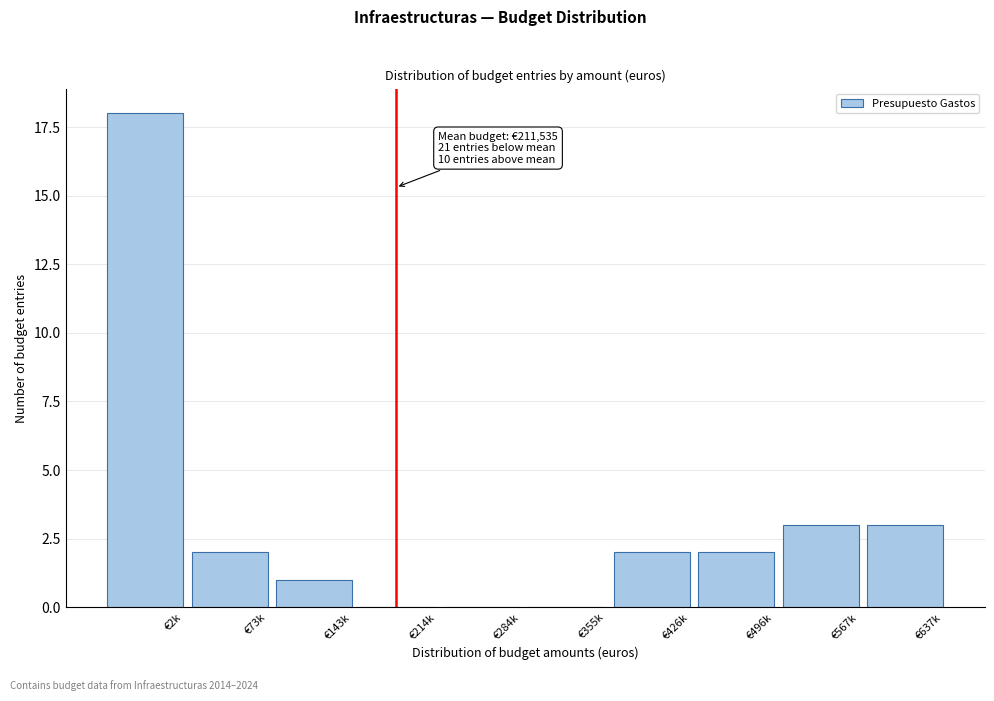

Reading left to right, extract all data points from this chart.

€2k=18	€73k=2	€143k=1	€214k=0	€284k=0	€355k=0	€426k=2	€496k=2	€567k=3	€637k=3